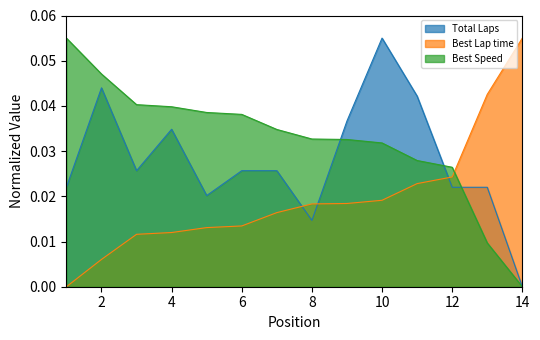

Rank the series by their average value, from highest to lowest.

Best Speed, Total Laps, Best Lap time